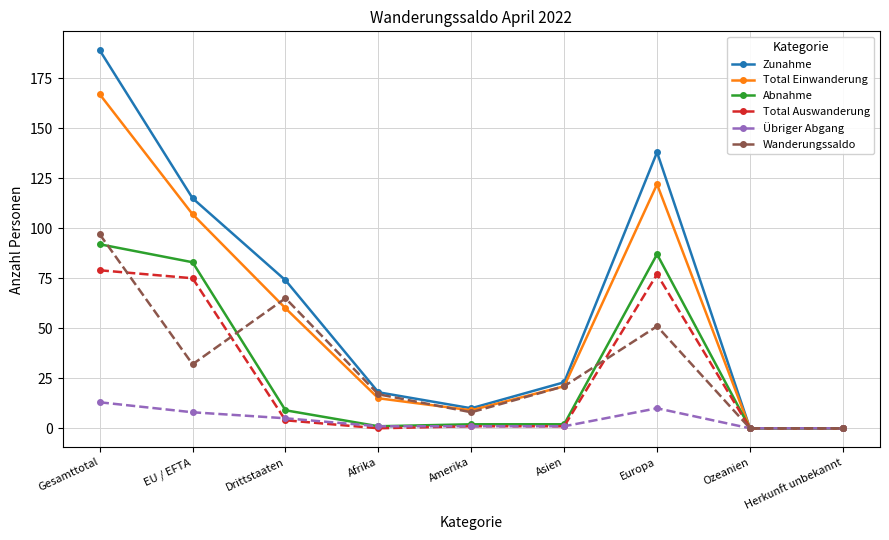

Which series changed the most between Afrika and Asien?

Total Einwanderung